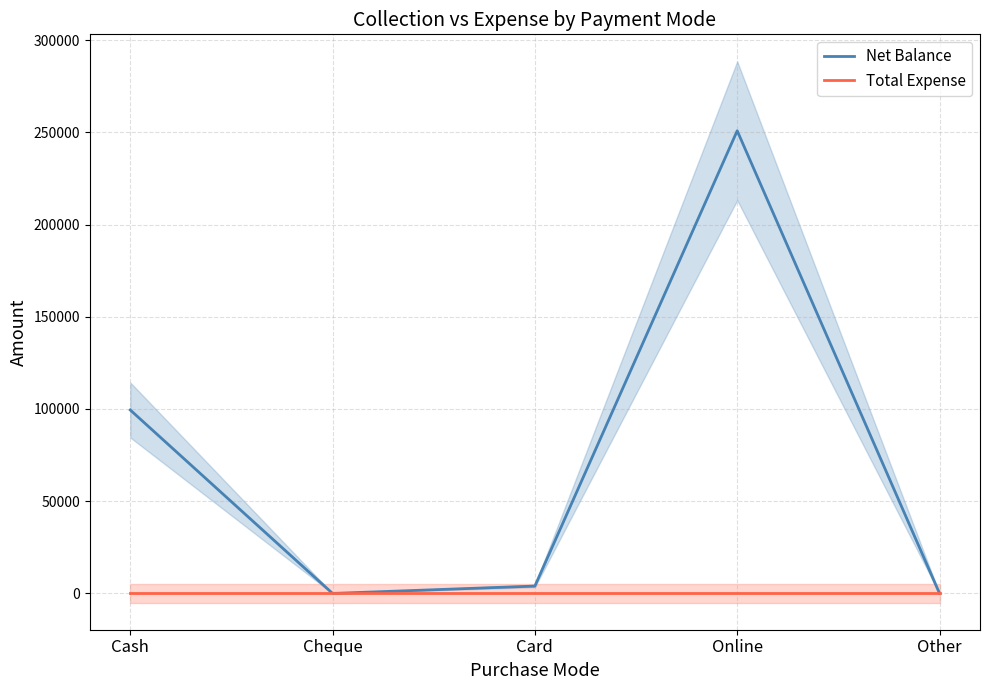

Which series has the widest spread of values?

Net Balance